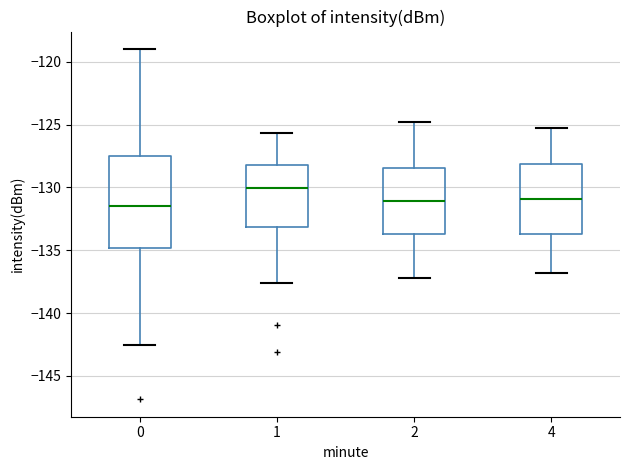

Reading left to right, transcribe this box plot: for each box, give where its median line is, the range the box spans, and where its two whiskers end, as read against the y-axis. The values are not printed on the chart, so give them approximately, as read against the axis.

0: median -131.5, box -135.0 to -127.5, whiskers -142.5 to -119.0
1: median -130.0, box -133.0 to -128.0, whiskers -137.5 to -125.5
2: median -131.0, box -133.5 to -128.5, whiskers -137.0 to -125.0
4: median -131.0, box -133.5 to -128.0, whiskers -137.0 to -125.0